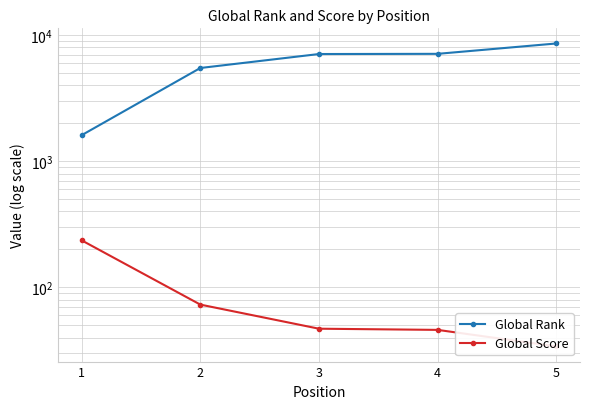

The value of Global Score at 5 is 34. True or false?

True